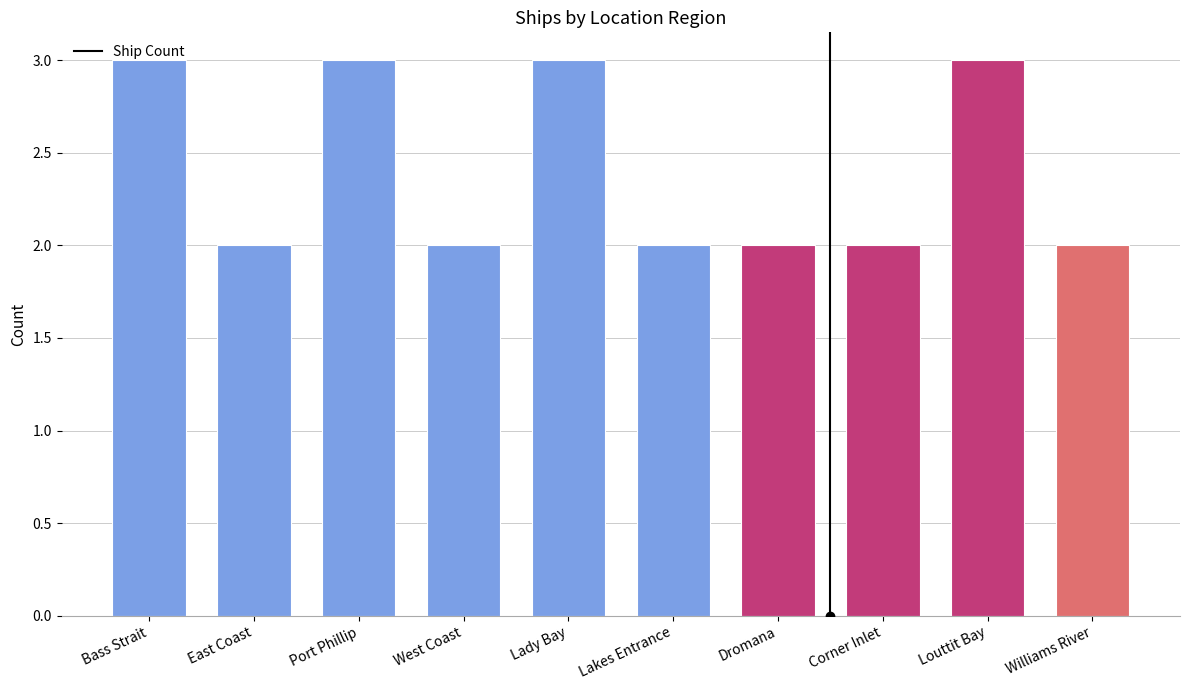

What is the greatest value displayed?

3